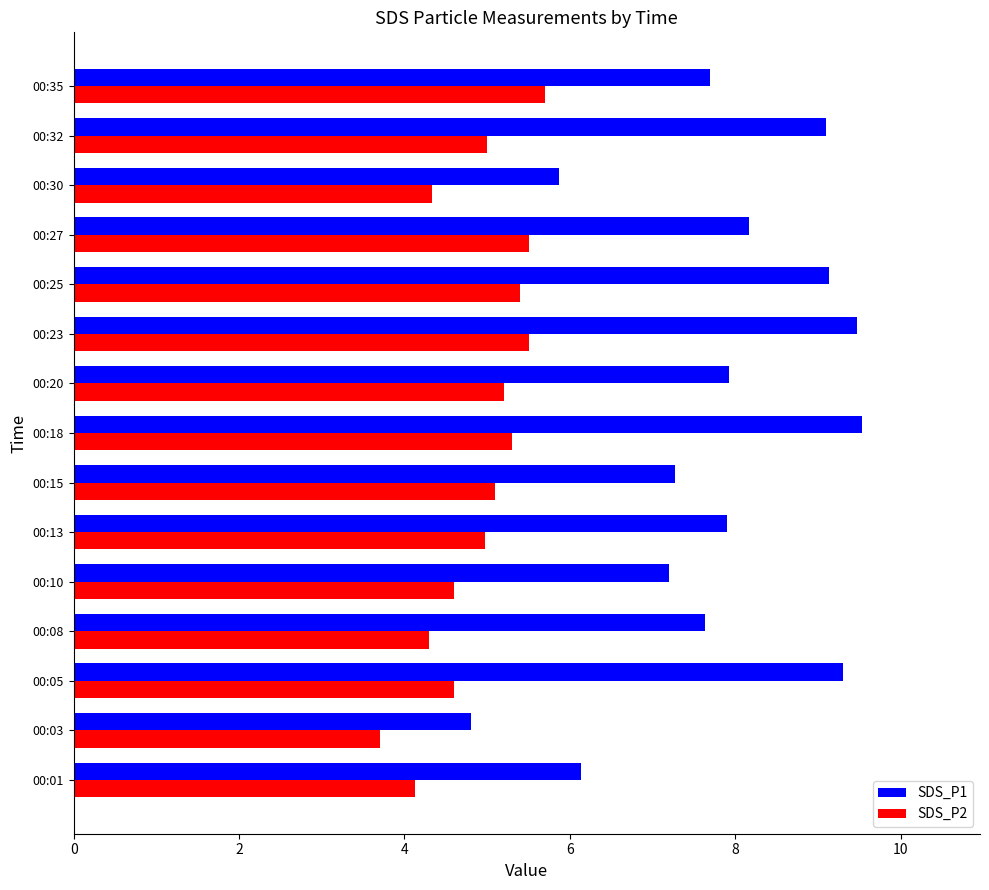

List the series in order of their overall mean, highest first.

SDS_P1, SDS_P2